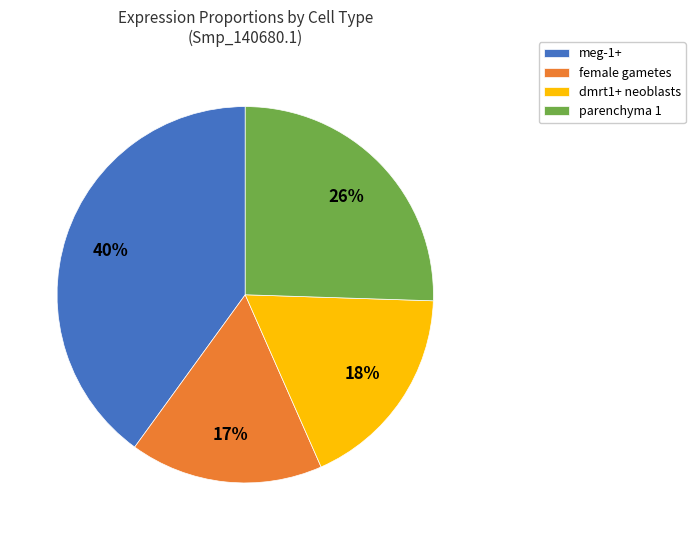

To the nearest percent, what is the difference between the female gametes and dmrt1+ neoblasts slice percentages?

1%